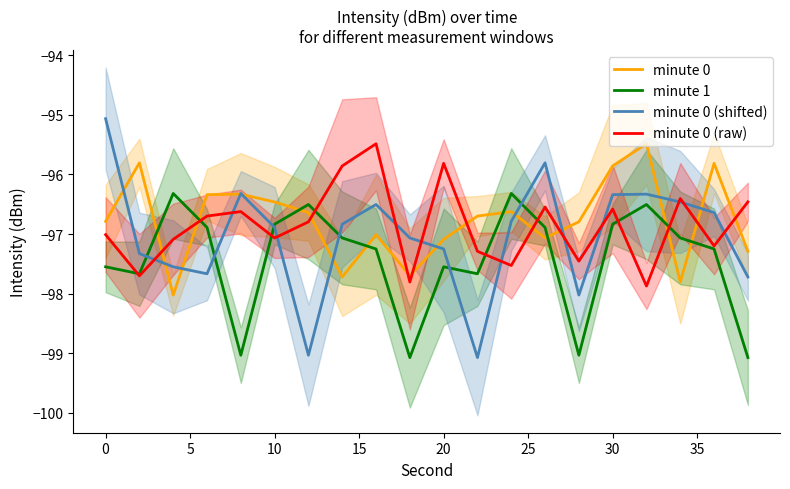

True or false: minute 0 (raw) and minute 1 intersect in this chart.

True